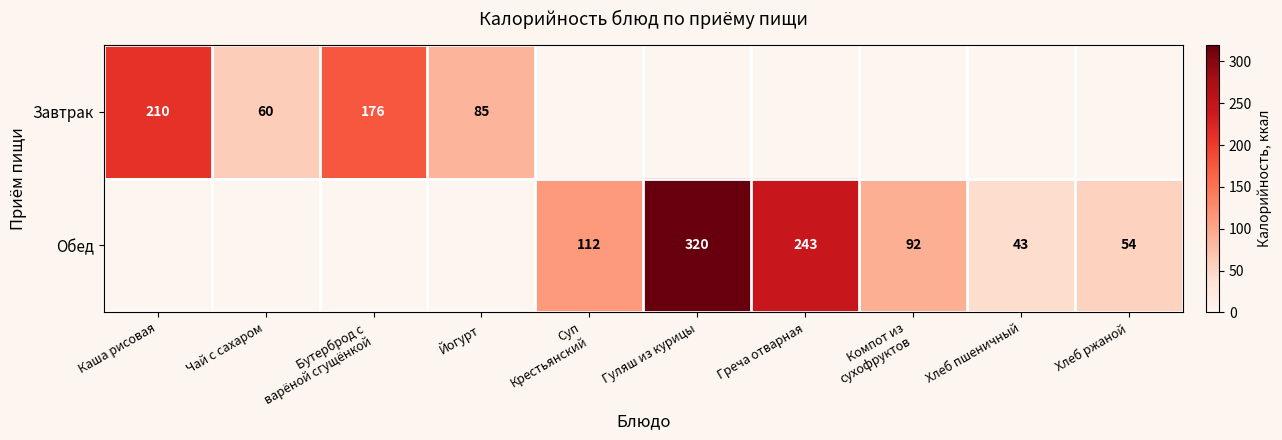

True or false: Обед has a value of 43 at Хлеб пшеничный.

True